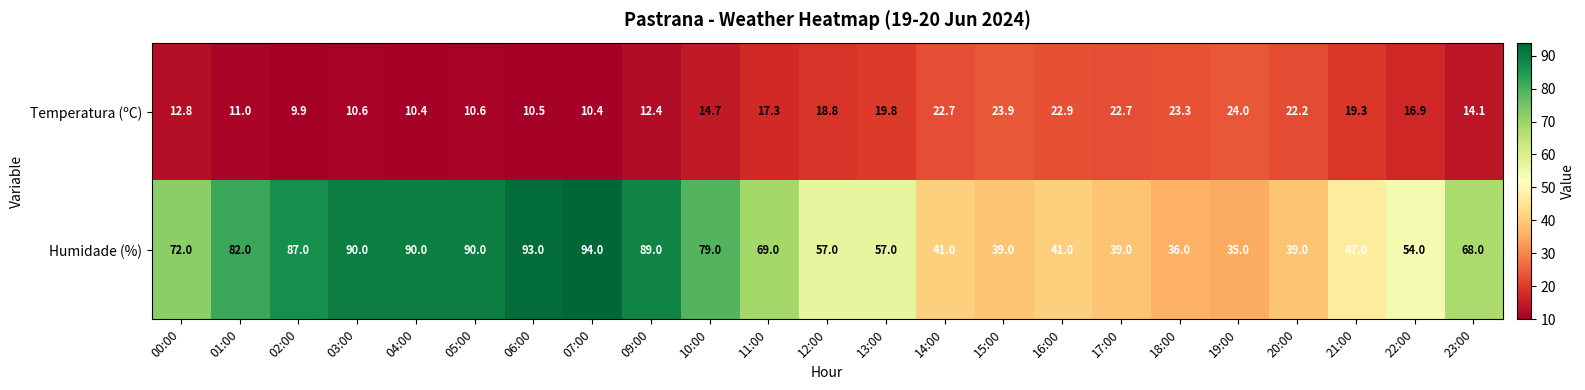

Where does the Humidade (%) series first go above 68?

00:00